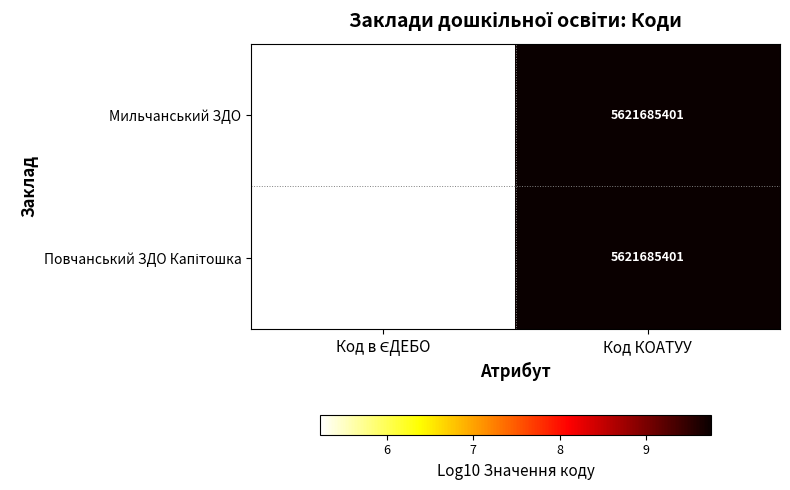

The Мильчанський ЗДО series shows 1647786106 at Код КОАТУУ. True or false?

False